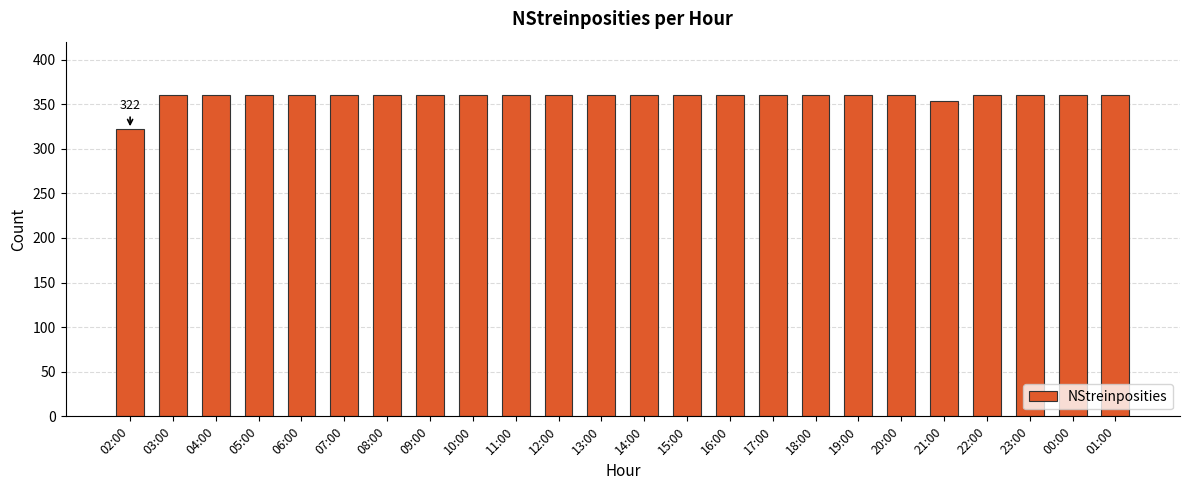

What is the smallest value displayed?

322